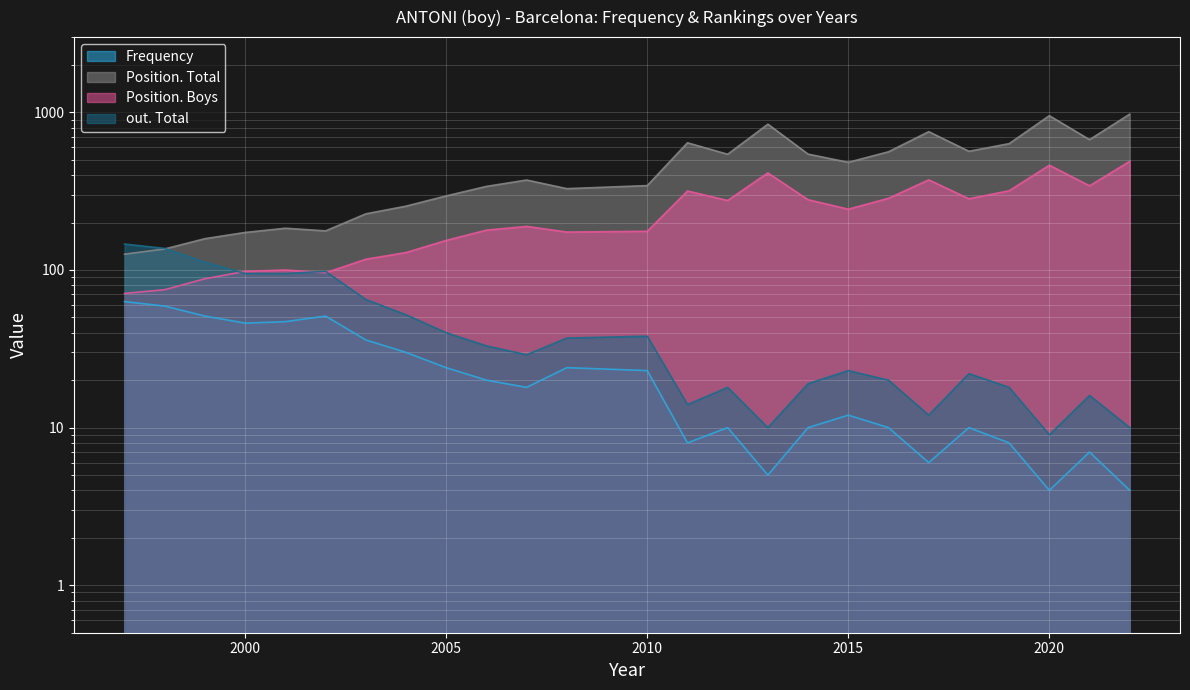

Where do Position. Total and out. Total first cross each other?

1998 and 1999